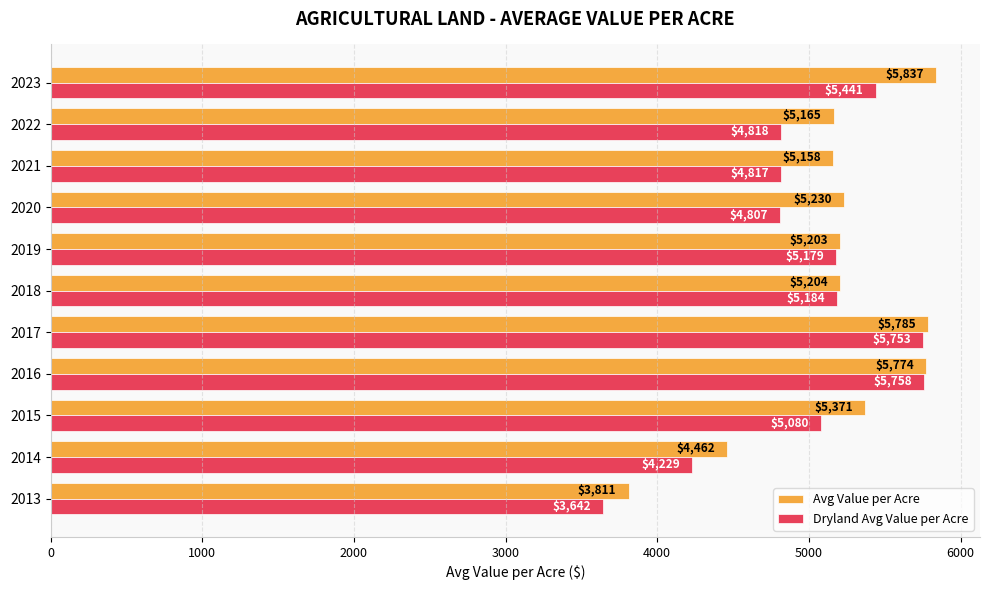

What is the difference between the maximum and minimum values in the Avg Value per Acre series?

2026.0